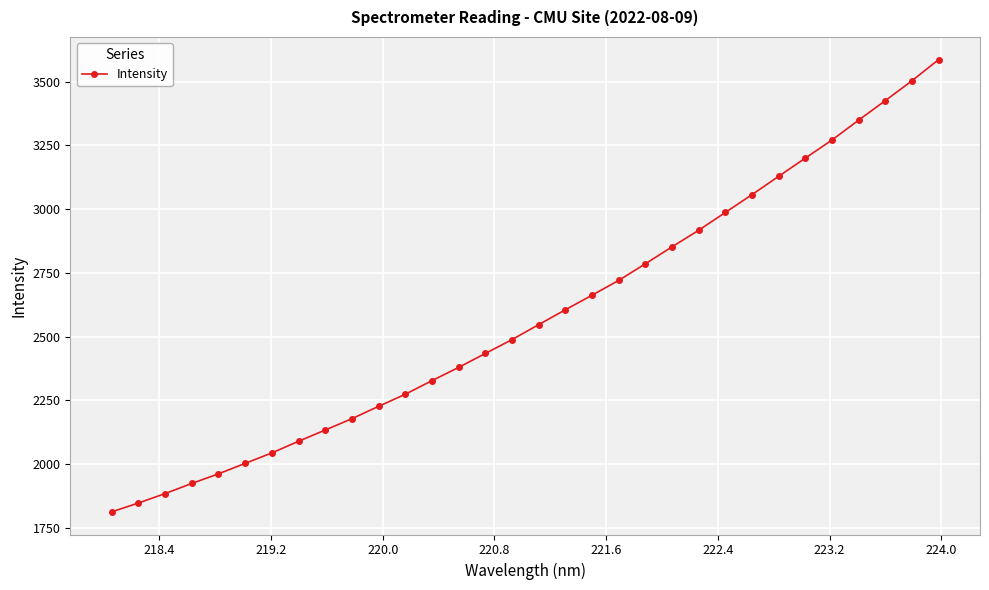

How many values exceed 2547?

16